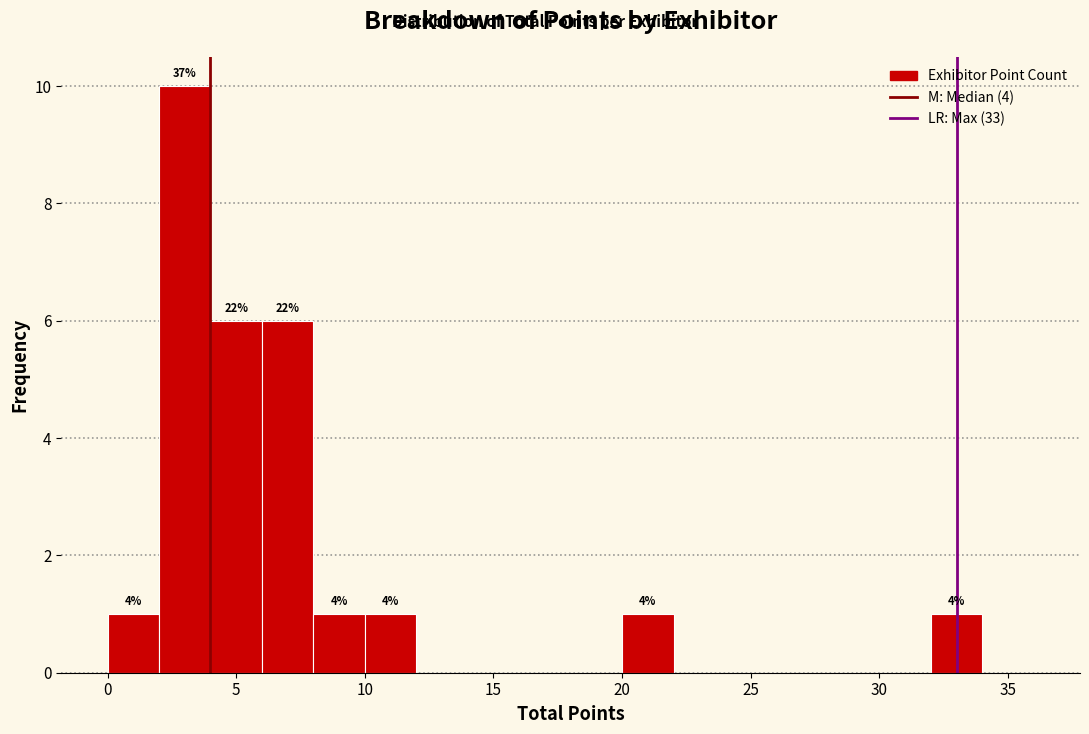

Over which range of the x-axis is the bar tallest?

2 to 4